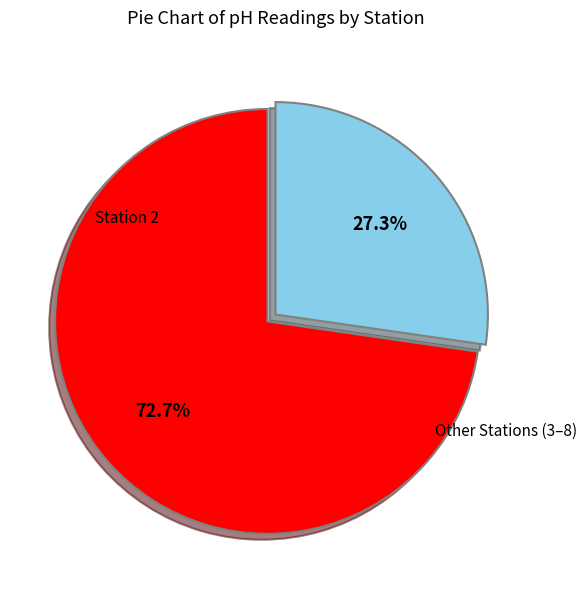

Is there any slice that represents more than half of the pie?

Yes